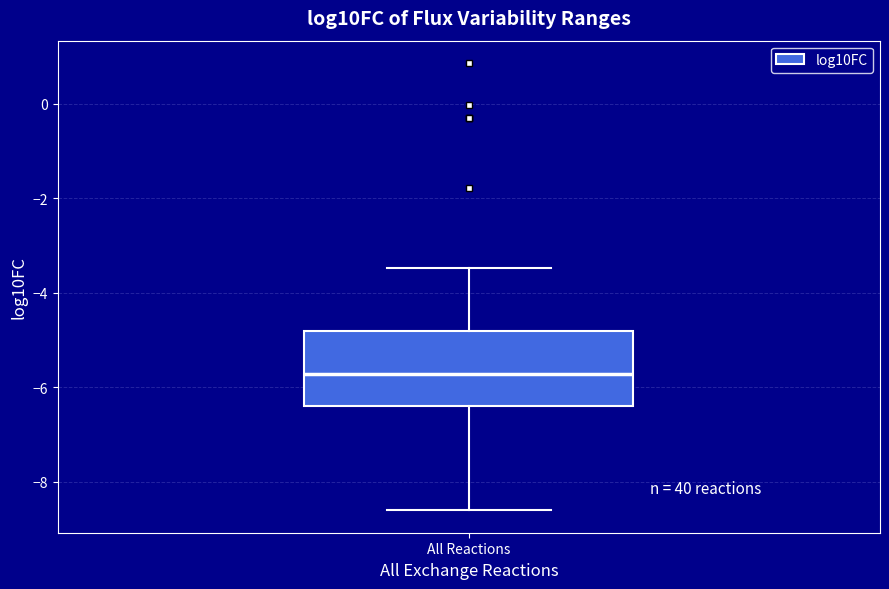

Where is the upper edge of the box for All Reactions on the y-axis? The values are not printed on the chart, so give them approximately, as read against the axis.

-4.8